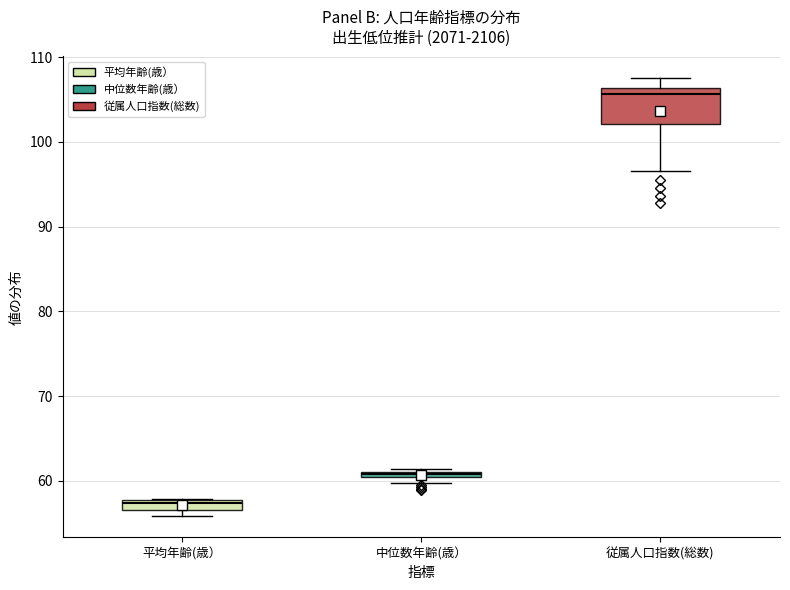

Comparing the boxes themselves (not the whiskers), which one is the tallest?

従属人口指数(総数)